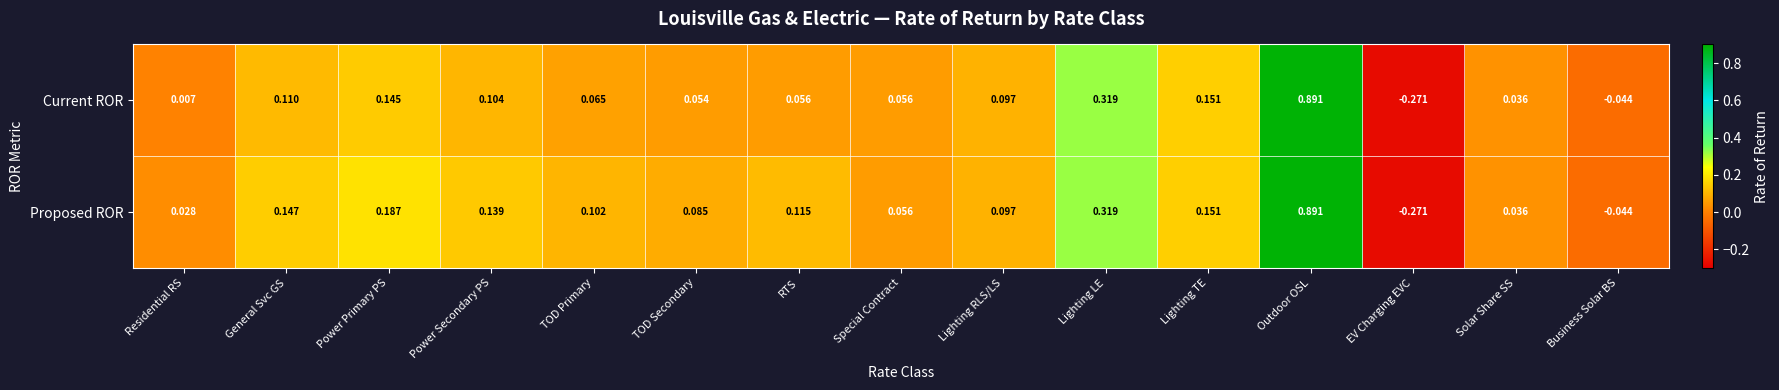

Which label corresponds to the smallest value in the chart?

EV Charging EVC